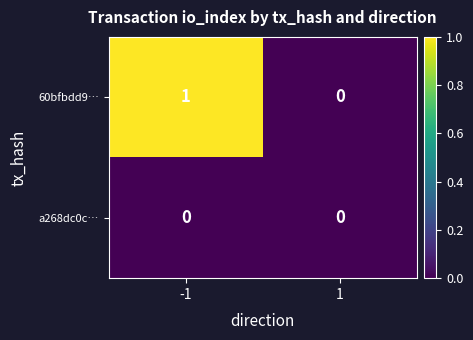

Rank the series by their maximum value, from lowest to highest.

a268dc0c…, 60bfbdd9…